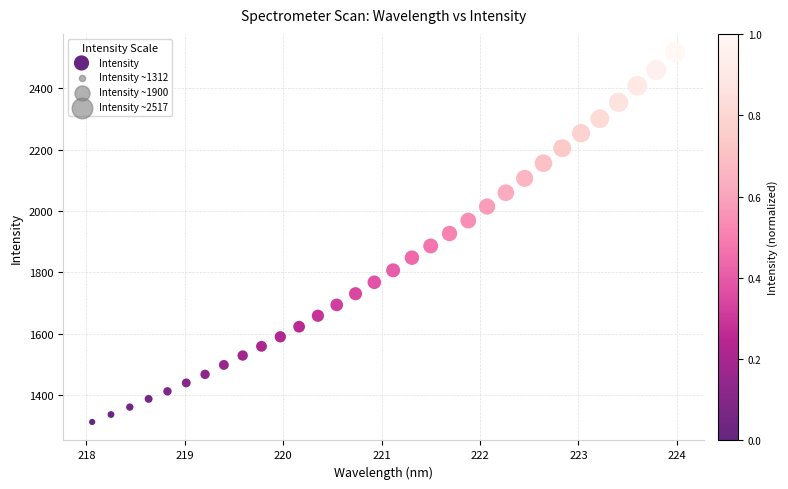

What is the range of Y values (max minus min)?

1204.3